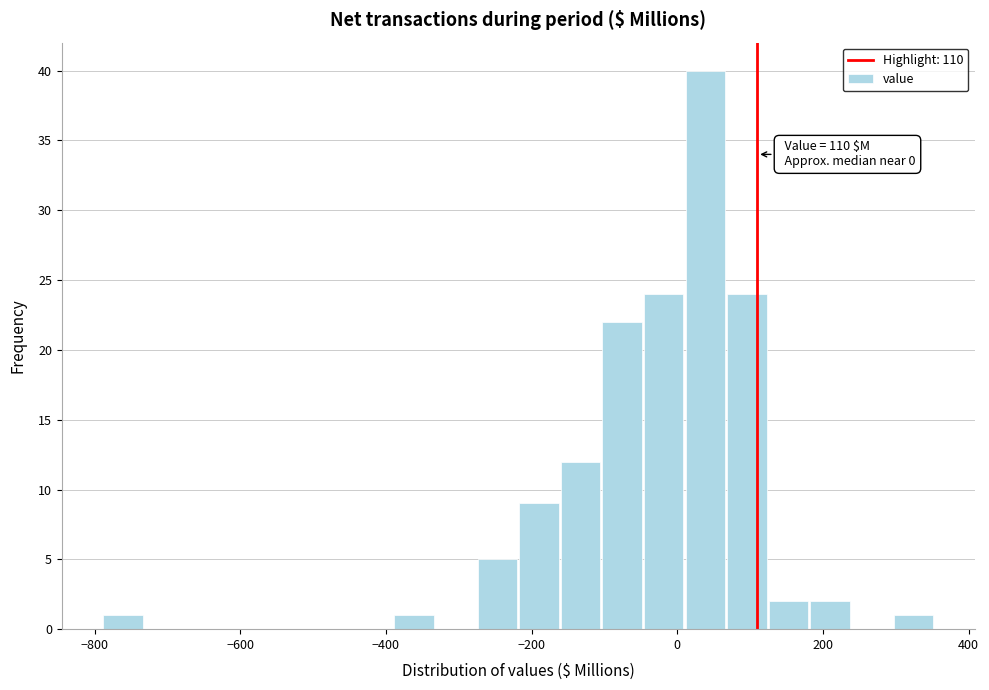

Read against the x-axis, roughly where is the centre of the tallest bar?

40